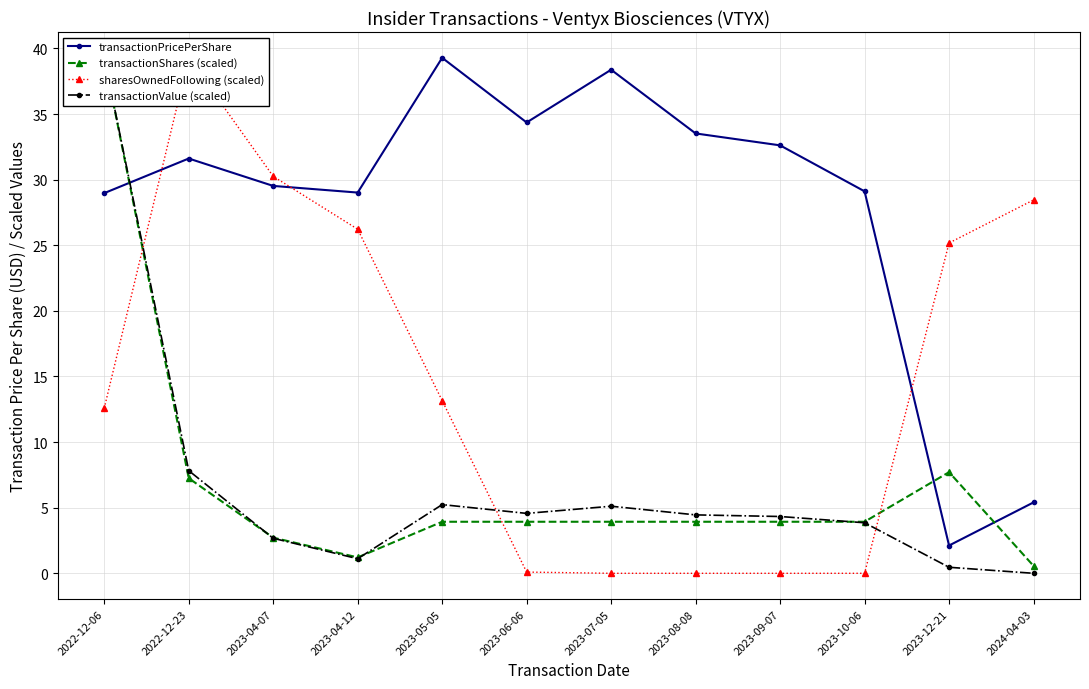

How many data points in sharesOwnedFollowing (scaled) are above 13?

6